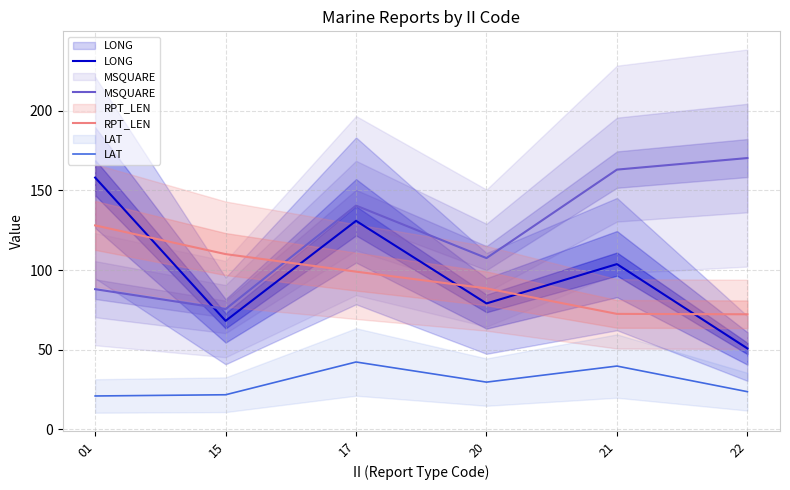

What is the difference between the MSQUARE values at 21 and 15?

87.5